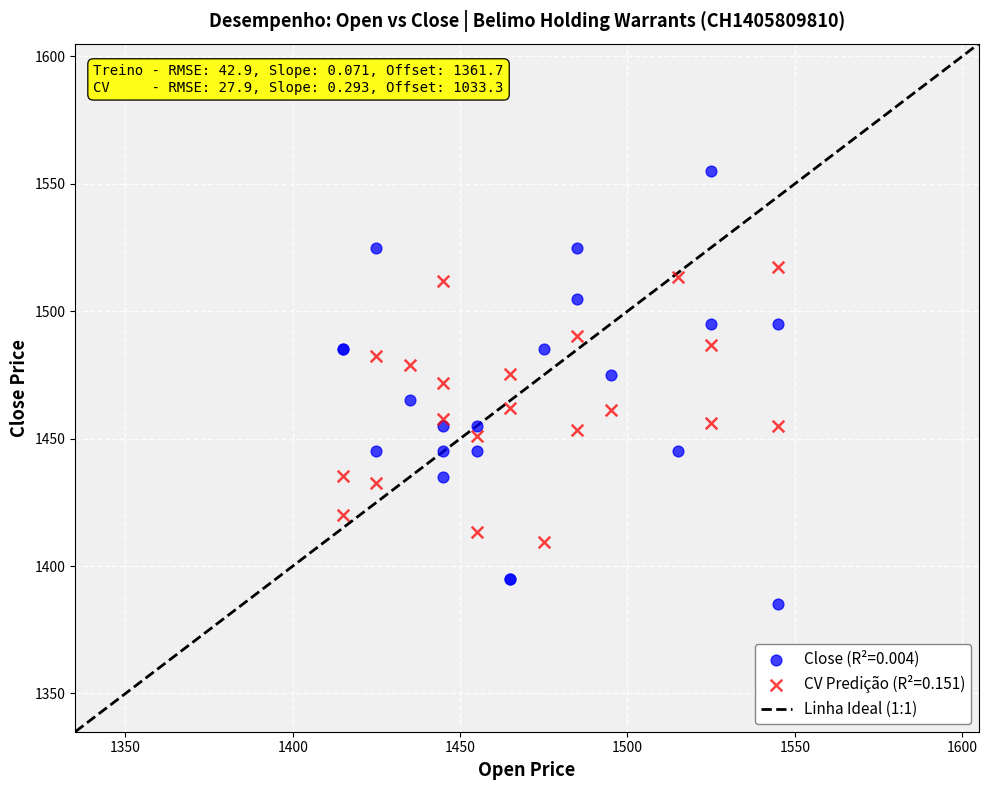

Which series reaches the maximum Y coordinate?

Close (R²=0.004)